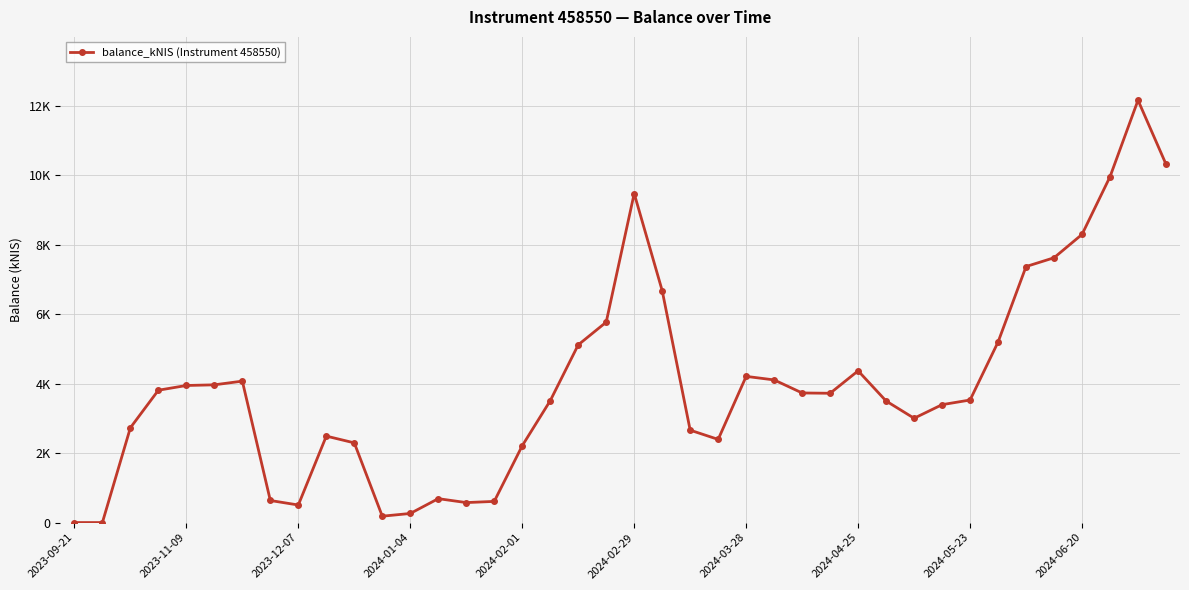

Is this an area chart (filled region under the line)?

No